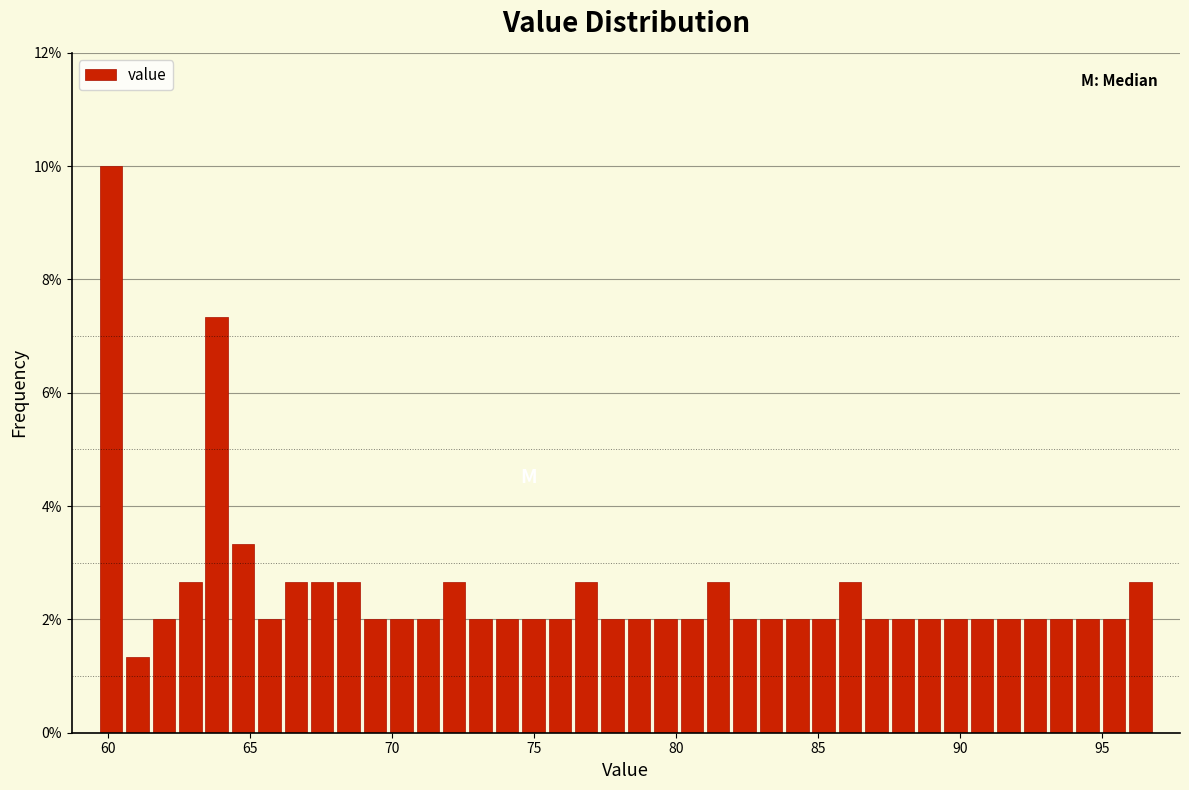

Around what value on the x-axis is the tallest bar? Give the approximate position of its centre, as read against the axis.

60.0